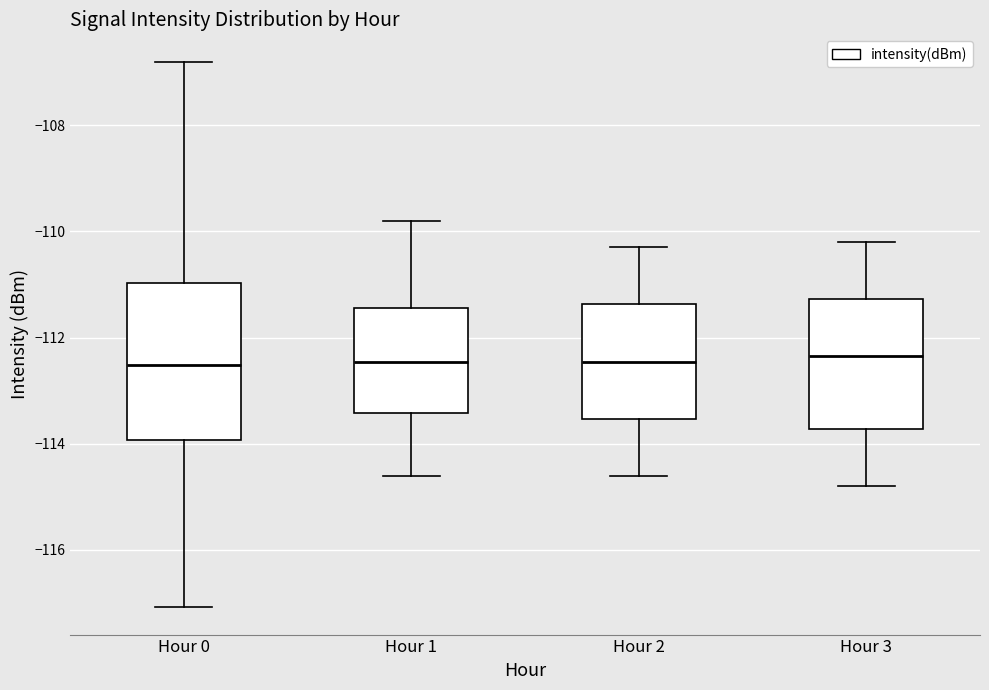

Reading left to right, read every box against the y-axis: the position of its median line, the range the box covers, and the ends of its whiskers. The values are not printed on the chart, so give them approximately, as read against the axis.

Hour 0: median -112.6, box -114.0 to -111.0, whiskers -117.0 to -106.8
Hour 1: median -112.4, box -113.4 to -111.4, whiskers -114.6 to -109.8
Hour 2: median -112.4, box -113.6 to -111.4, whiskers -114.6 to -110.2
Hour 3: median -112.4, box -113.8 to -111.2, whiskers -114.8 to -110.2